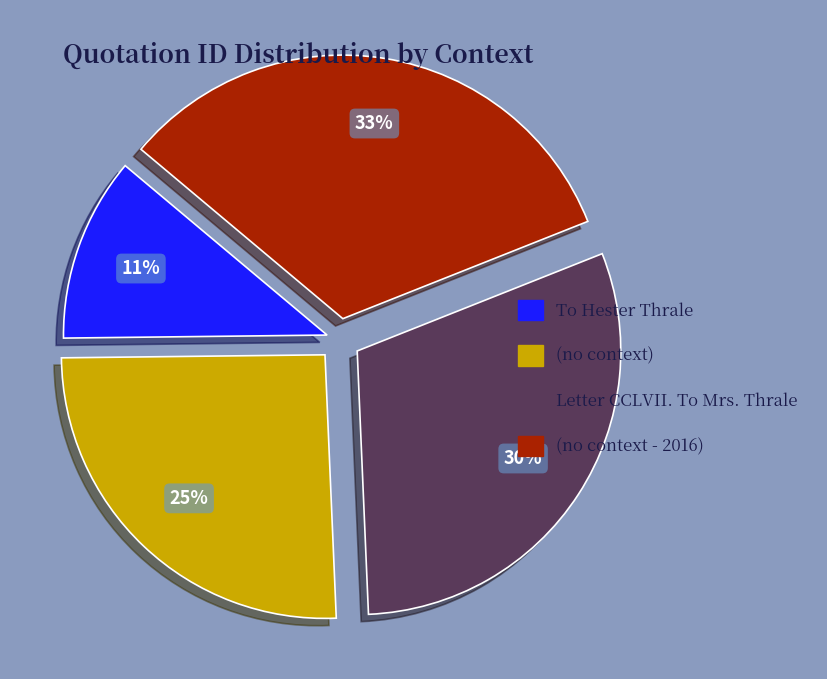

Rank the categories by value from highest to lowest.

(no context - 2016), Letter CCLVII. To Mrs. Thrale, (no context), To Hester Thrale